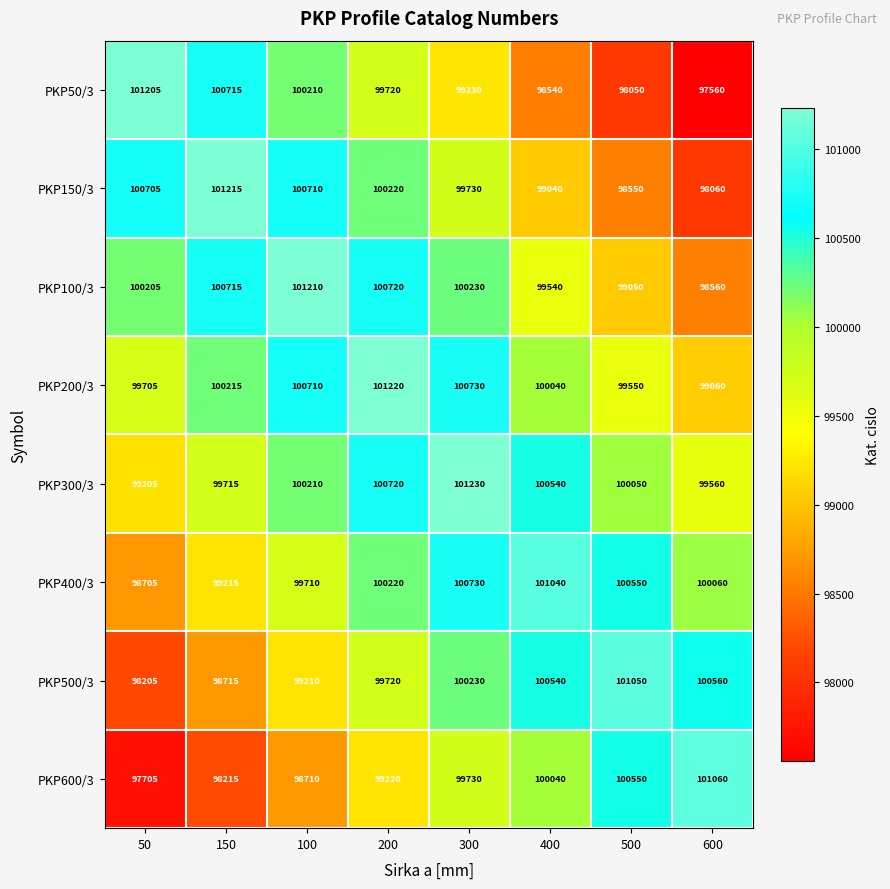

The PKP150/3 series shows 29323 at 300. True or false?

False